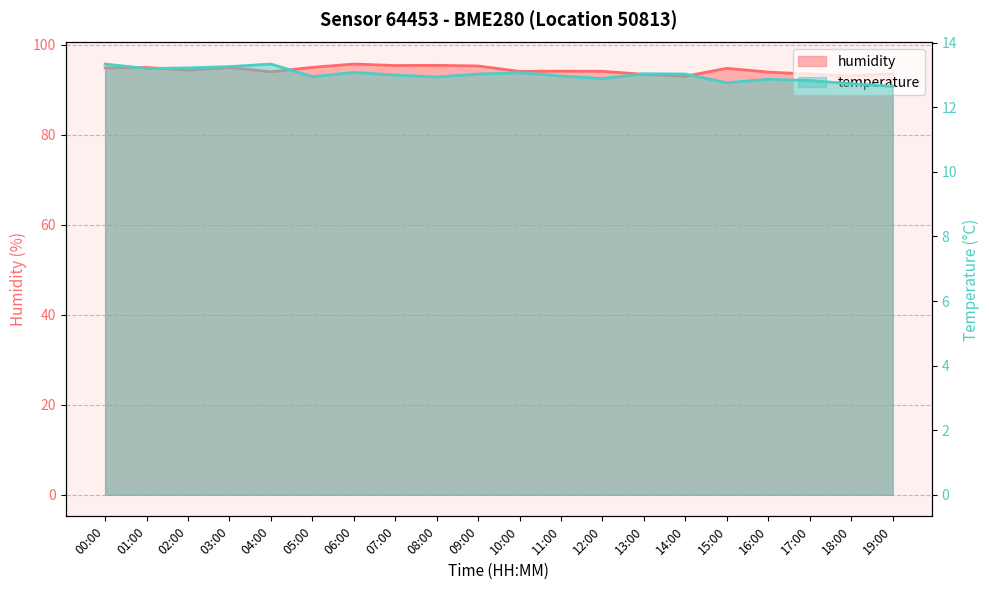

At which label does temperature first exceed 13?

00:00